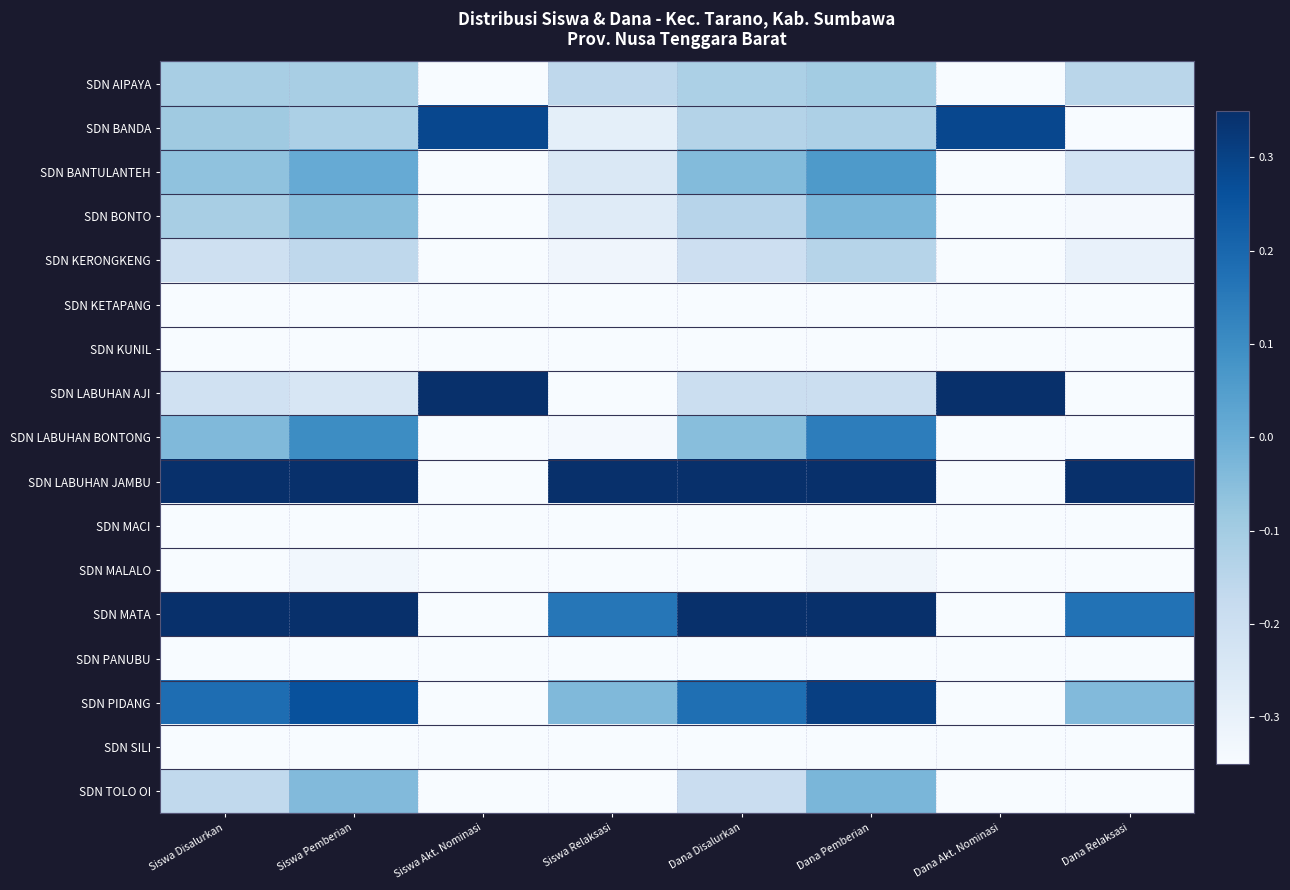

Between Siswa Relaksasi and Dana Disalurkan, which is larger?

Dana Disalurkan